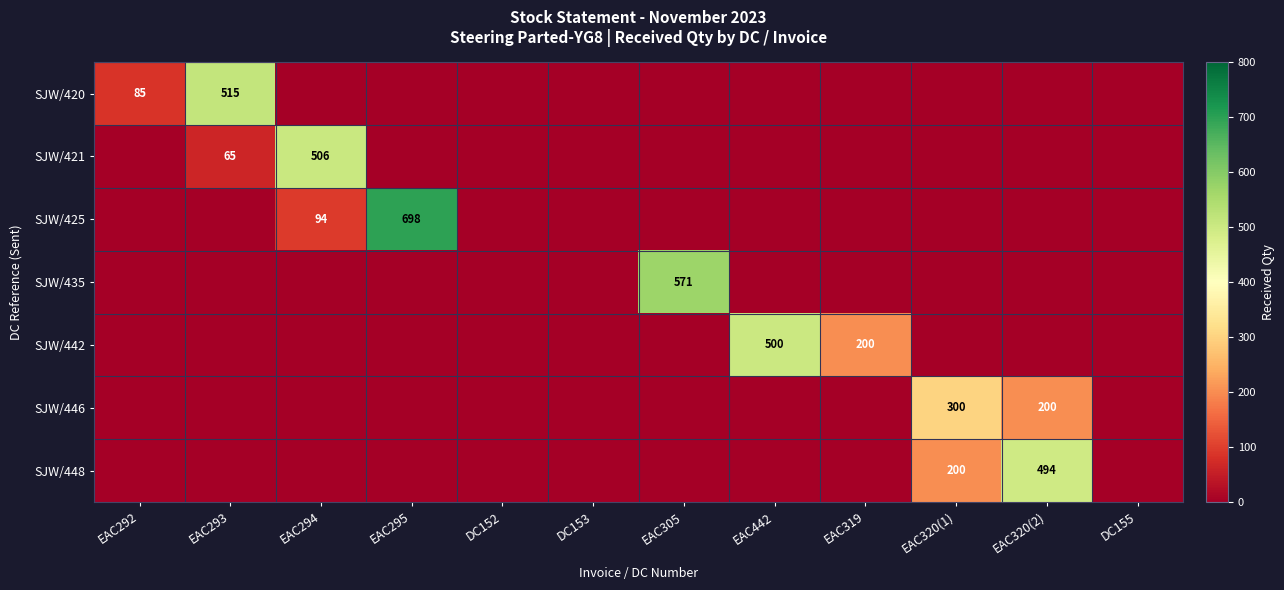

What is the sum of the SJW/421 values at DC152 and EAC294?

506